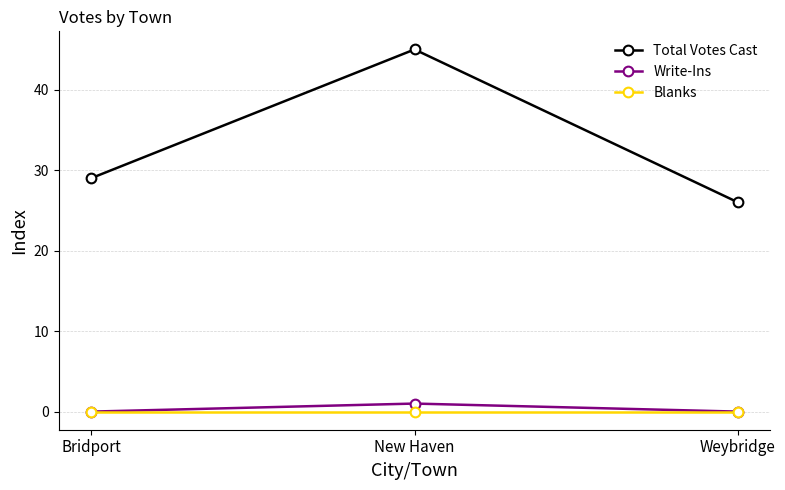

True or false: Total Votes Cast has a value of 26 at Weybridge.

True